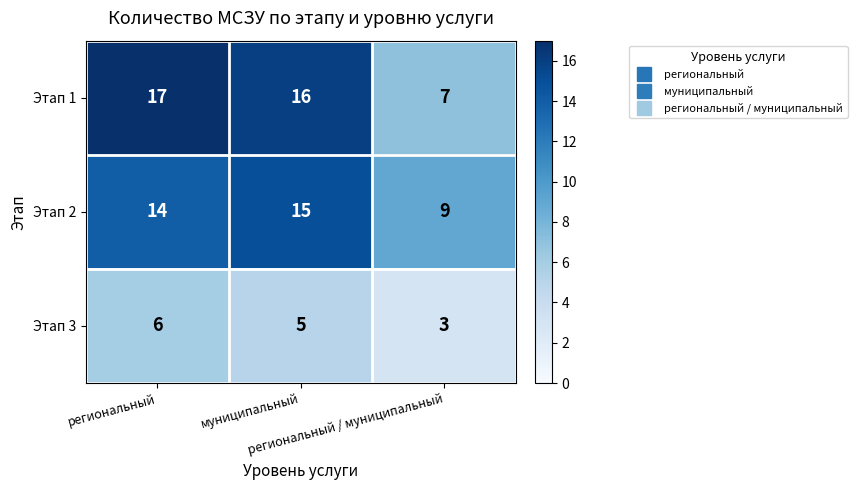

Which series has the widest spread of values?

Этап 1